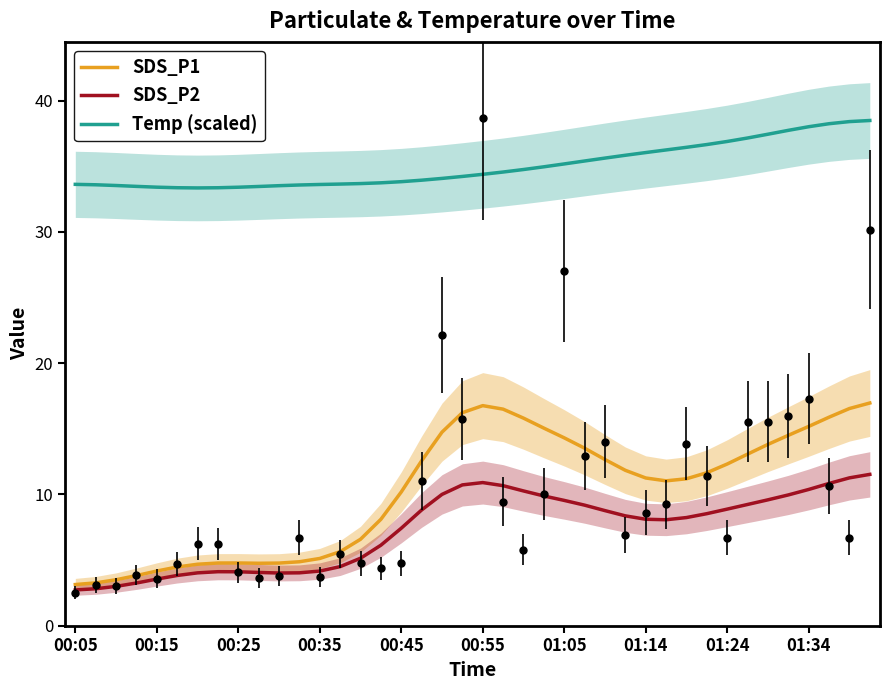

At which category does the chart reach its peak across all series?

39